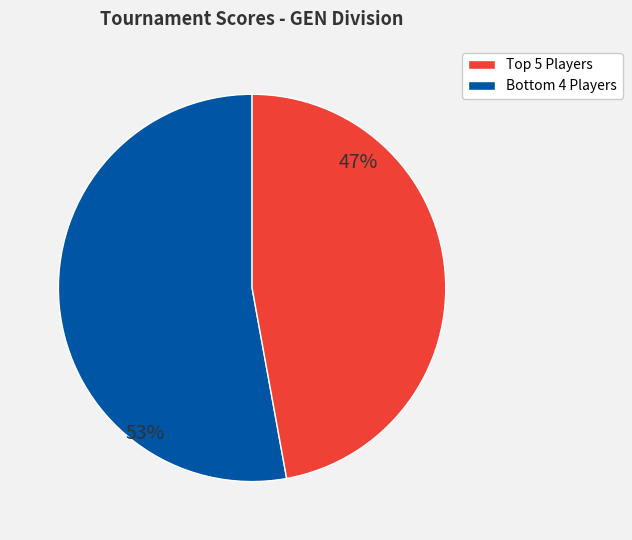

To the nearest percent, what is the average slice percentage?

50%